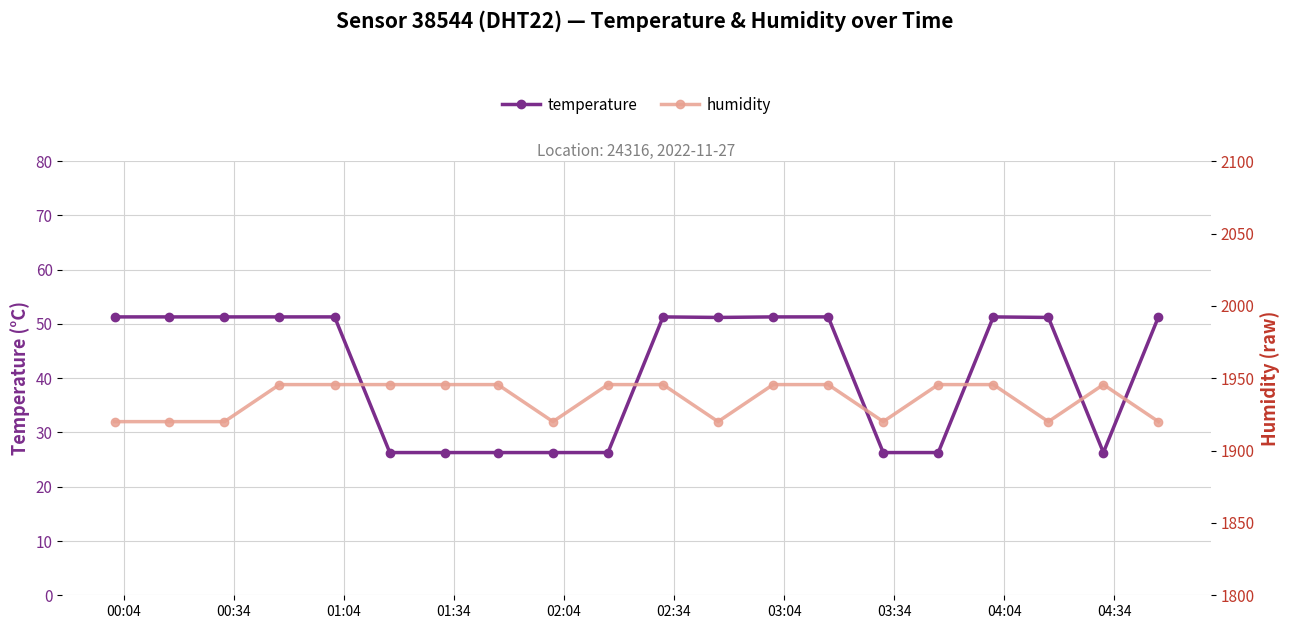

True or false: temperature has more than 1 interior local peaks.

True